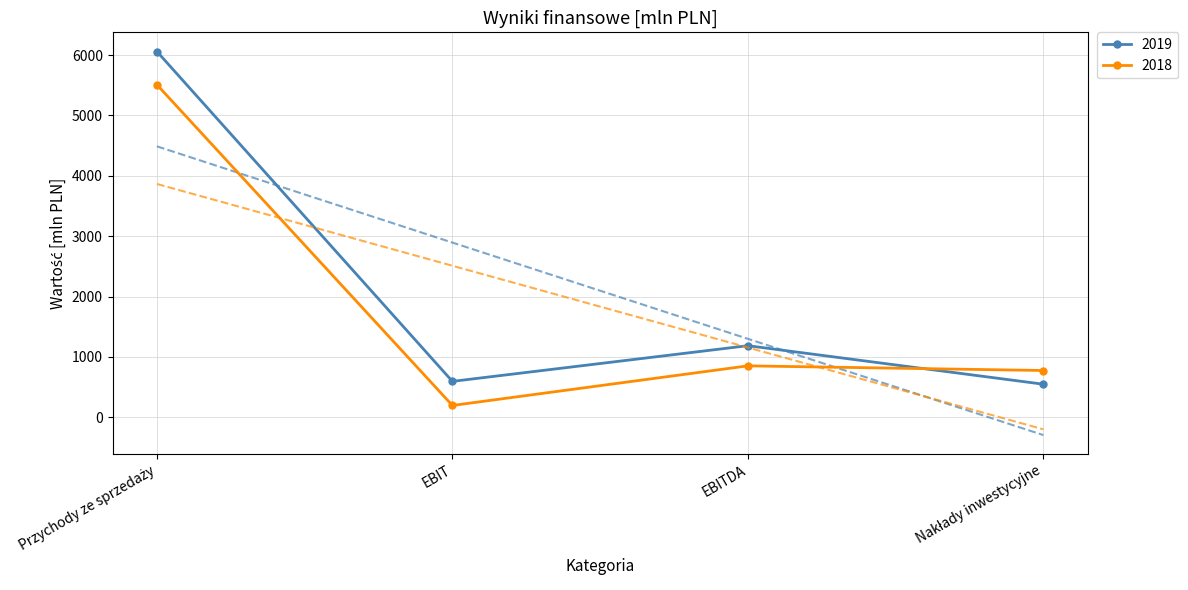

Is this an area chart (filled region under the line)?

No